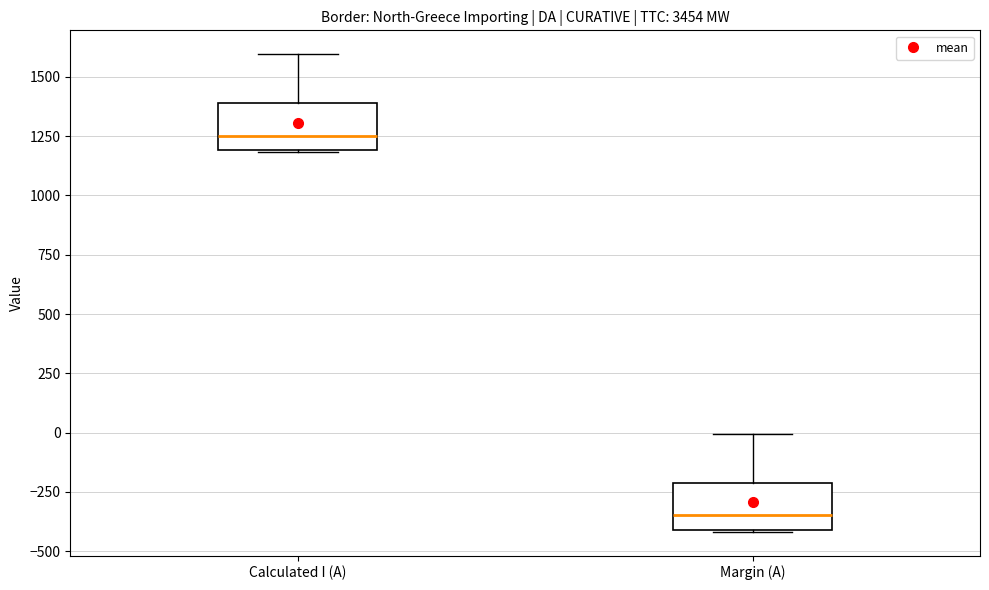

Where does the upper whisker of the box for Calculated I (A) end on the y-axis? The values are not printed on the chart, so give them approximately, as read against the axis.

1600